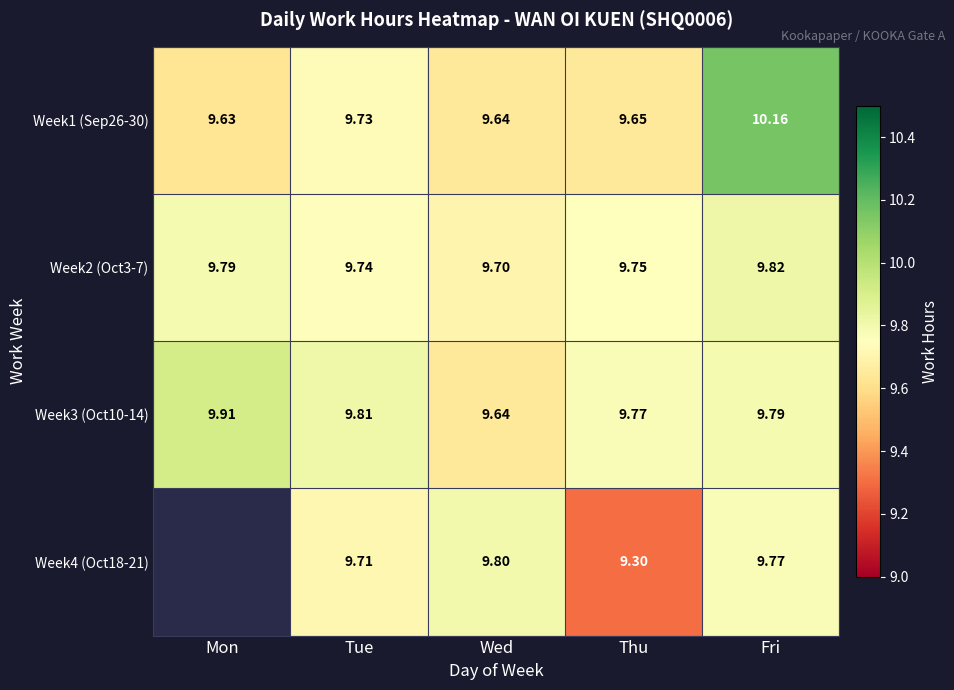

Where is Week3 (Oct10-14) nearest to the value 9?

Wed